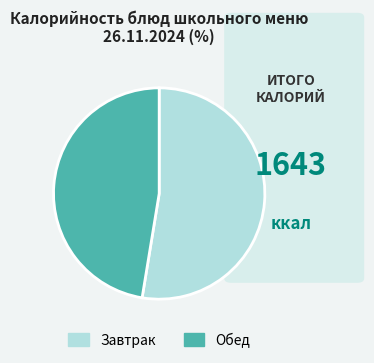

Approximately how many times larger is the value at Завтрак compared to Обед?

1.1